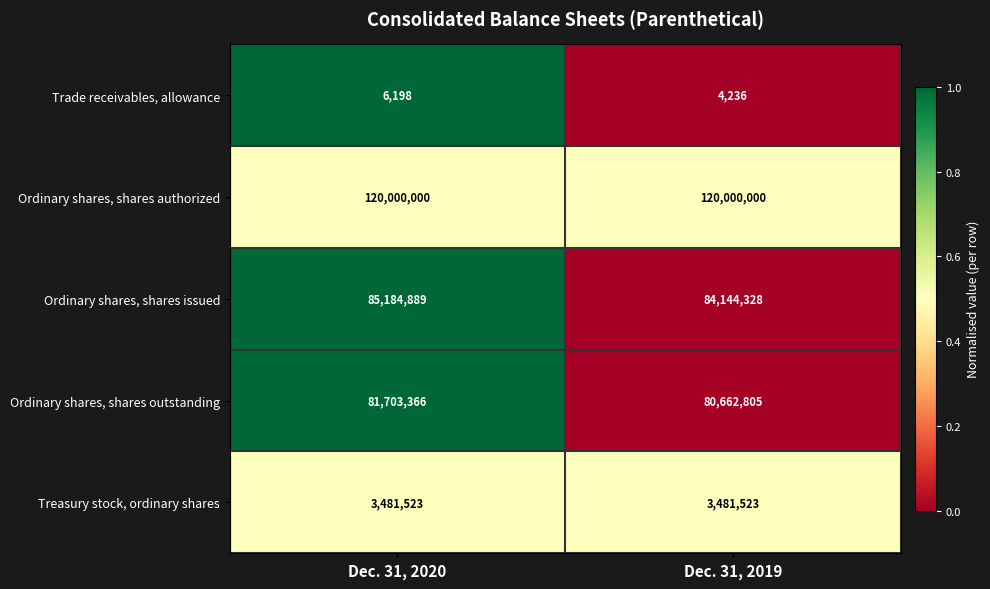

What is the difference between the highest and lowest values at Dec. 31, 2020?

119993802